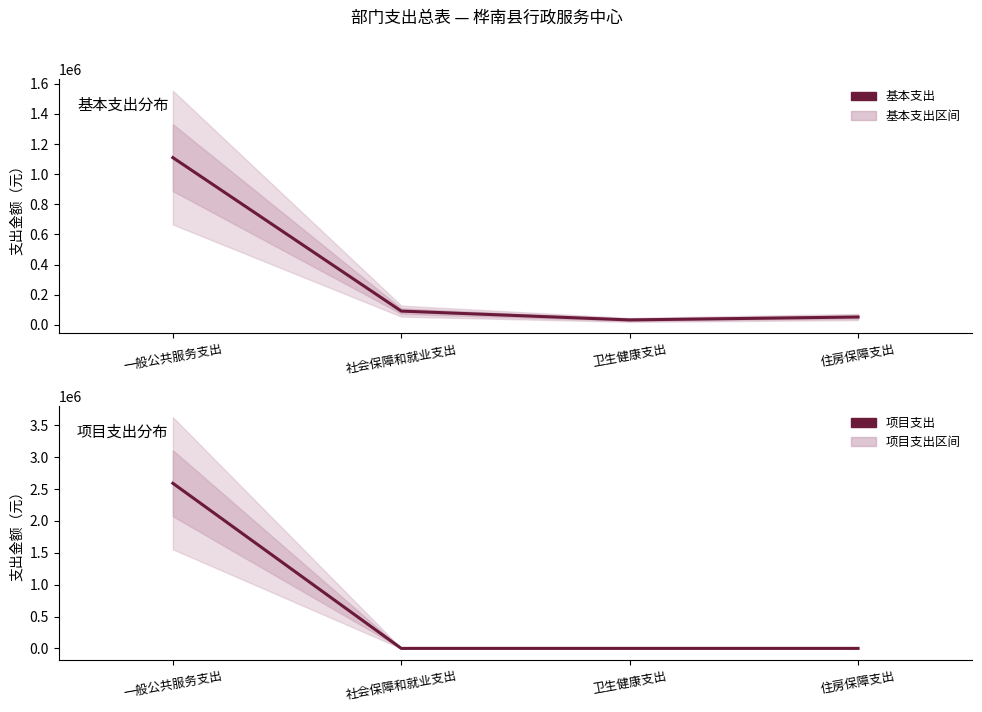

At which category does 基本支出 reach its first local valley?

卫生健康支出